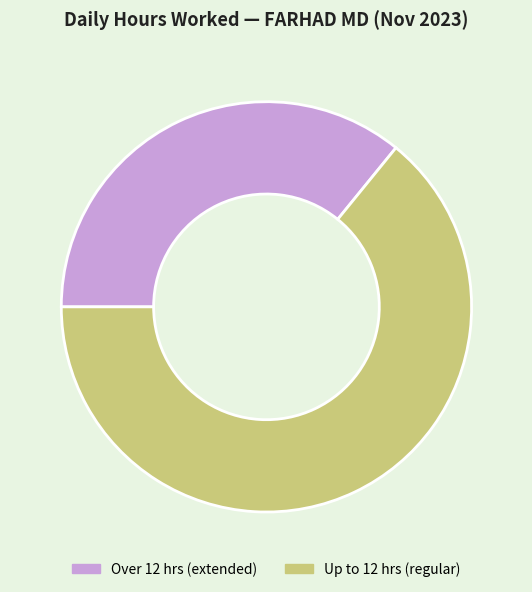

Is it true that Up to 12 hrs (regular) is 77% of the pie?

False